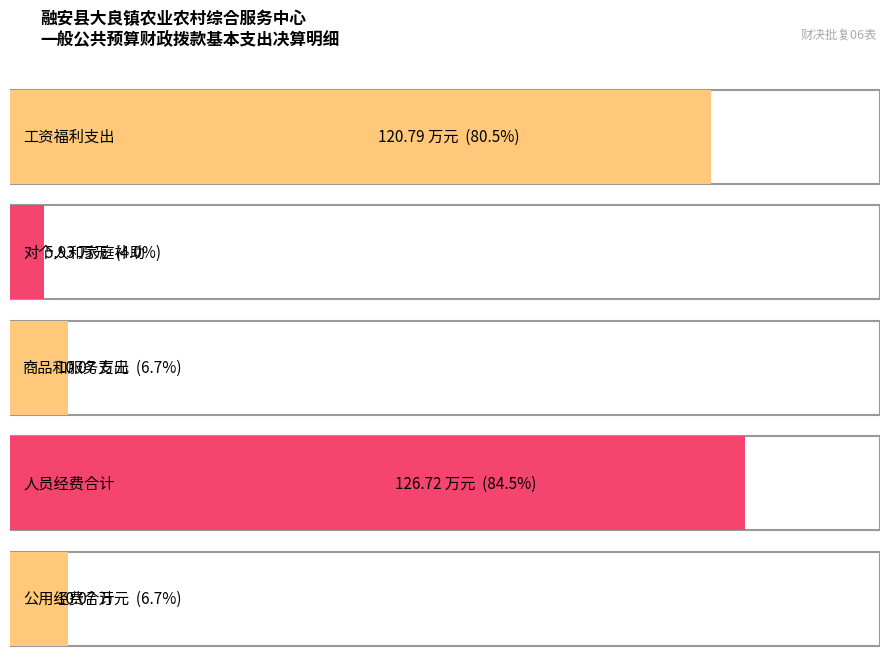

What is the change in value from 对个人和家庭的补助 to 人员经费合计?

+120.8